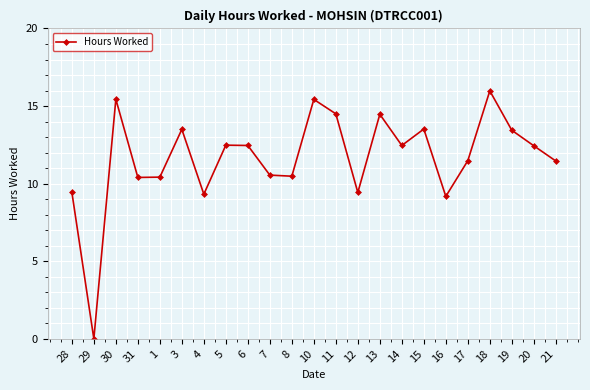

Which label corresponds to the smallest value in the chart?

29